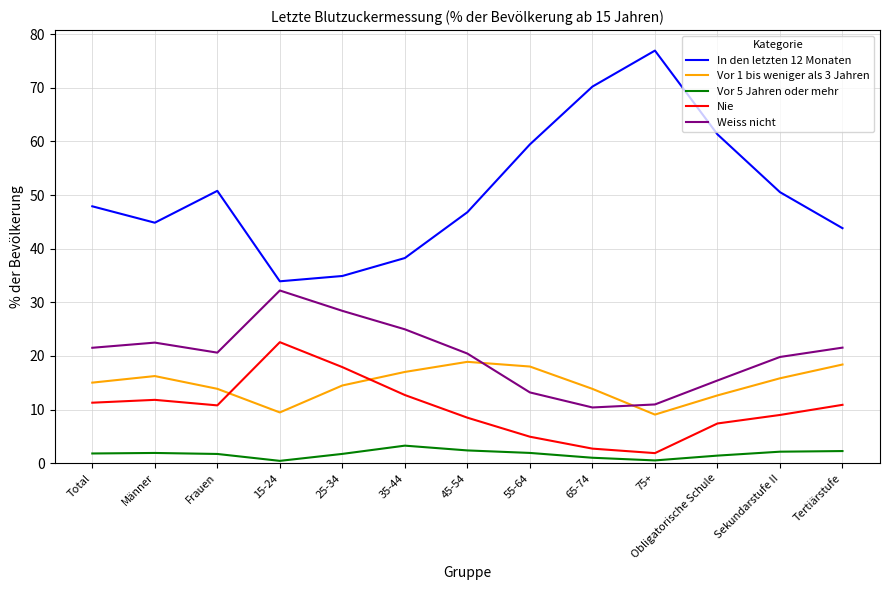

Rank the series at 25-34 from lowest to highest value.

Vor 5 Jahren oder mehr, Vor 1 bis weniger als 3 Jahren, Nie, Weiss nicht, In den letzten 12 Monaten